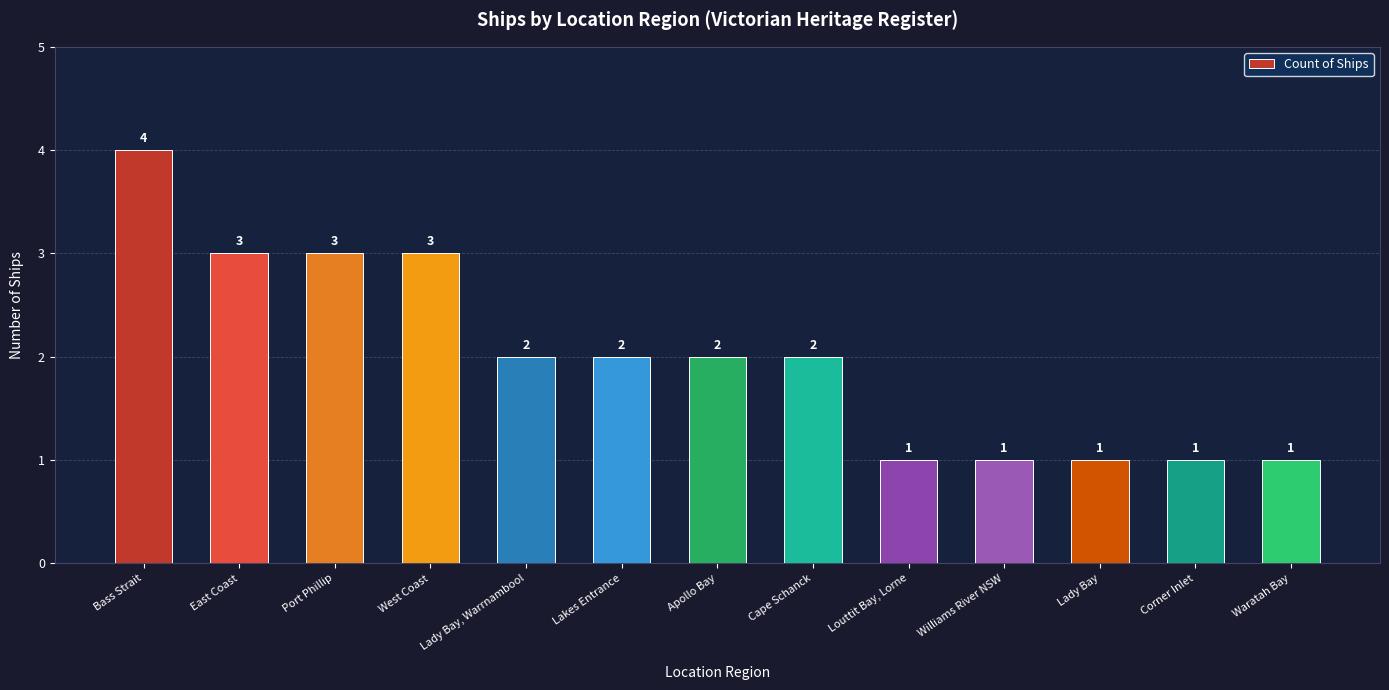

Is it true that the value at Cape Schanck is 2?

True